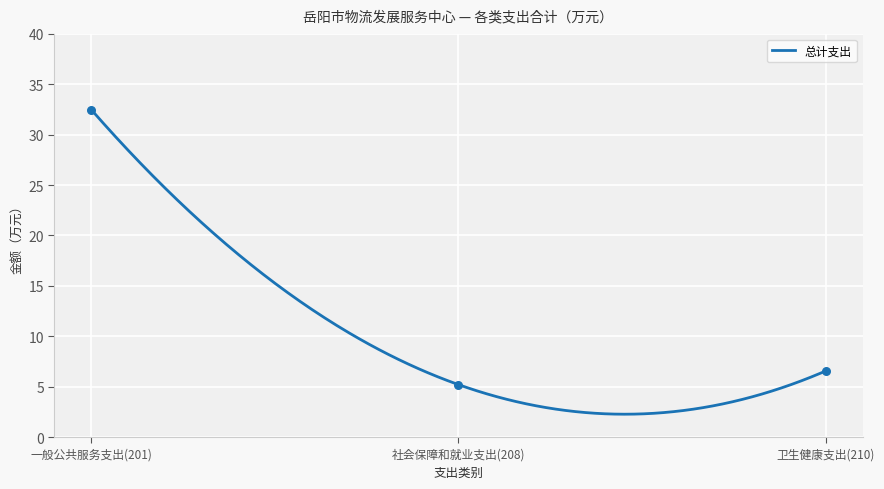

Which has a higher value, 卫生健康支出(210) or 一般公共服务支出(201)?

一般公共服务支出(201)